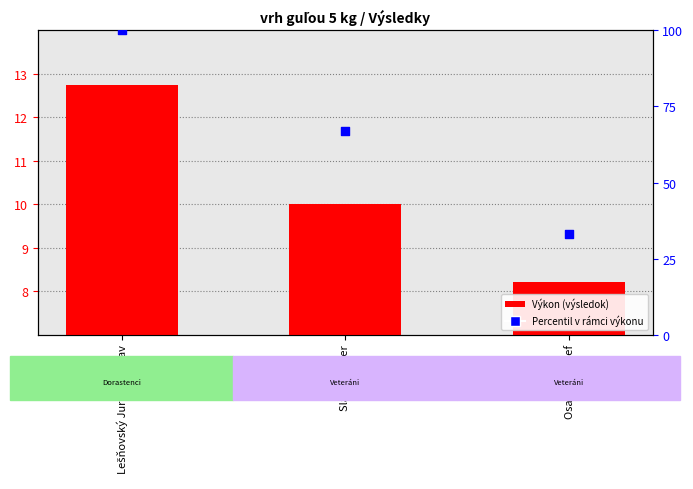

Which series reaches the maximum Y coordinate?

Percentil v rámci výkonu